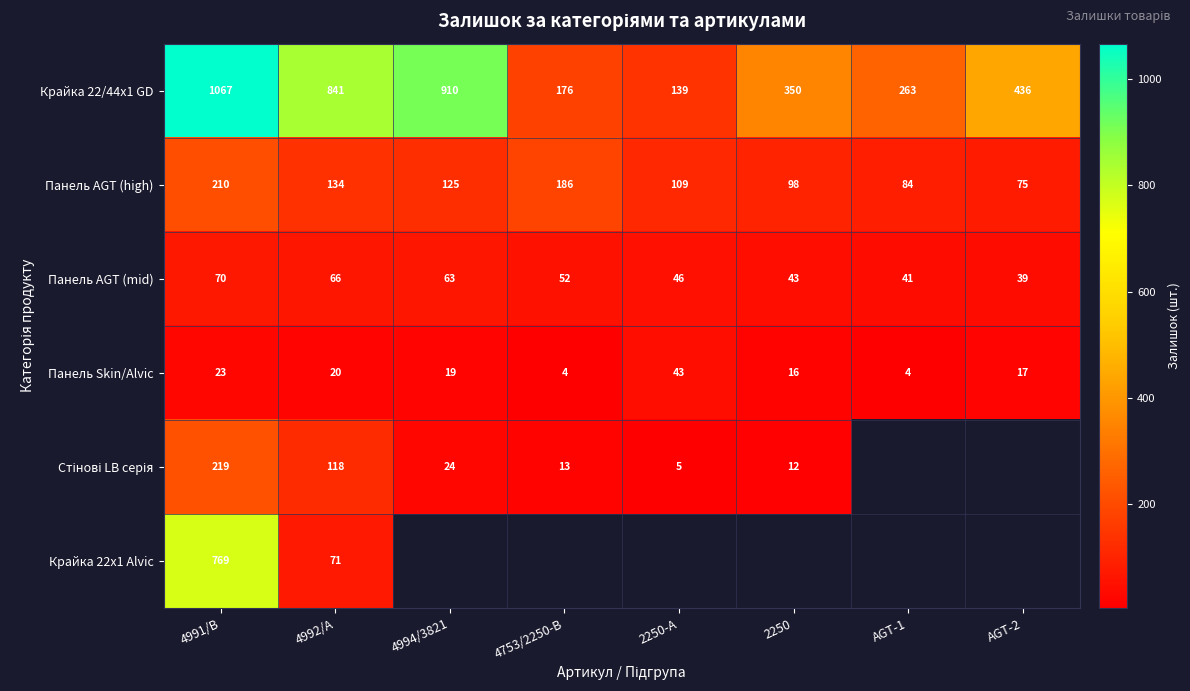

At which label does Панель Skin/Alvic reach its peak?

2250-А